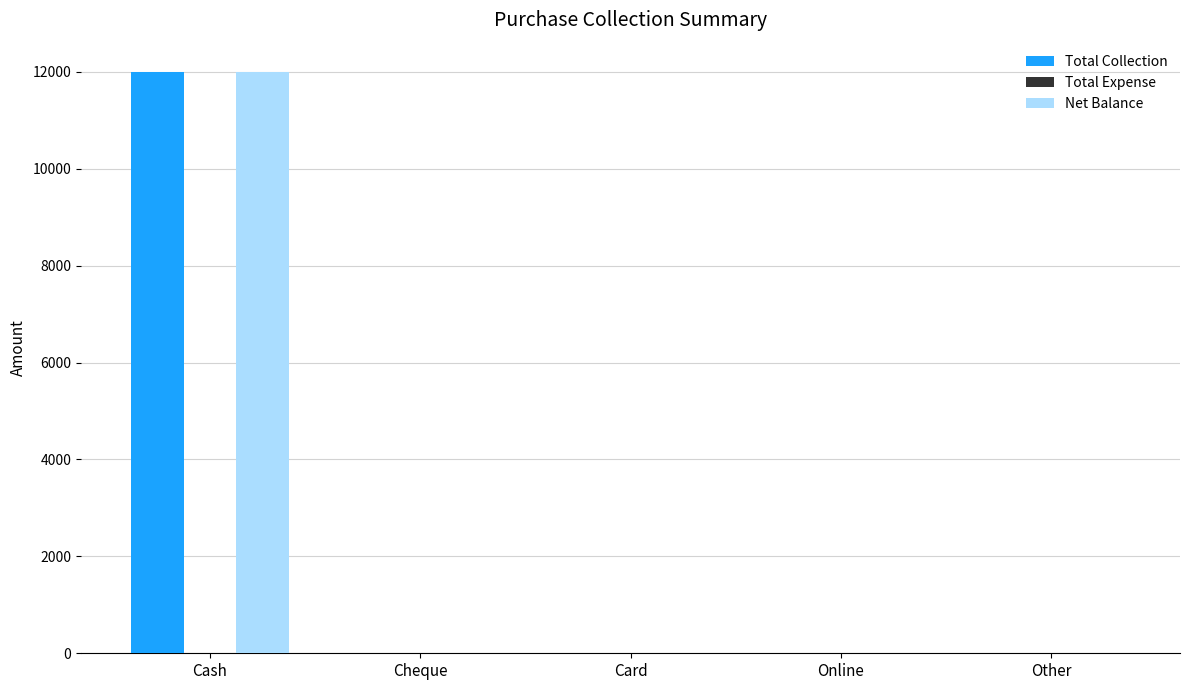

What is the average value of the Total Collection series?

2400